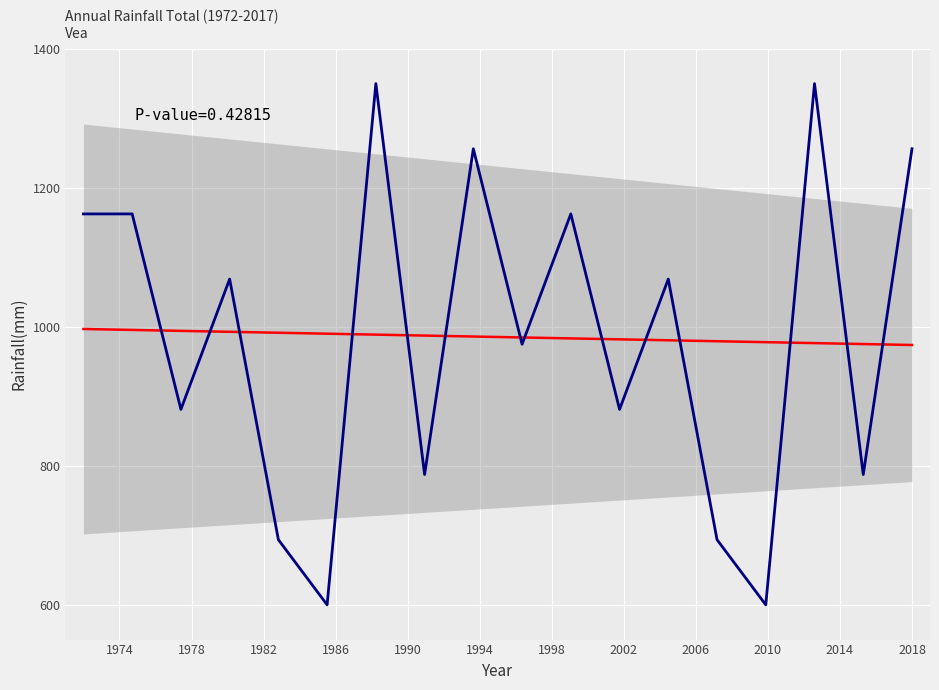

True or false: the data shows 1193.5 at 13.

False